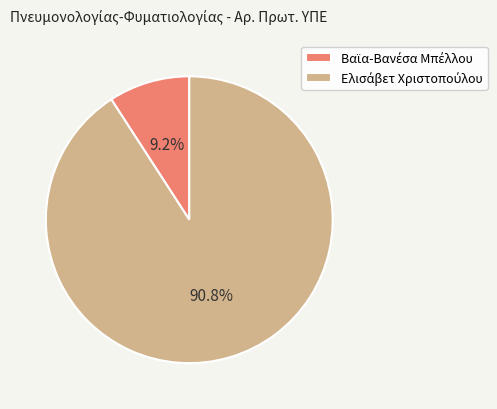

Does any single category account for the majority?

Yes